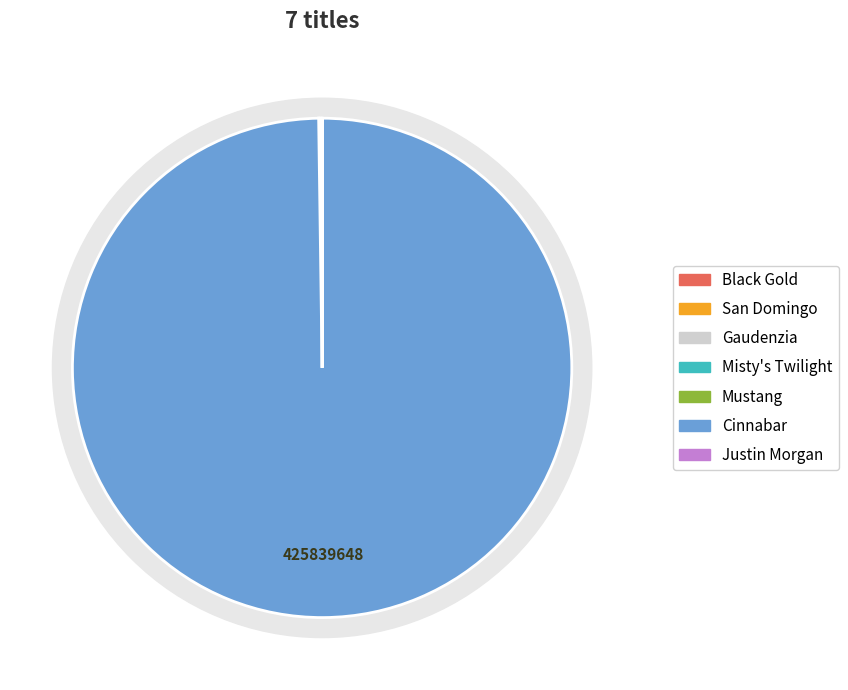

Count the number of slices in the pie.

7